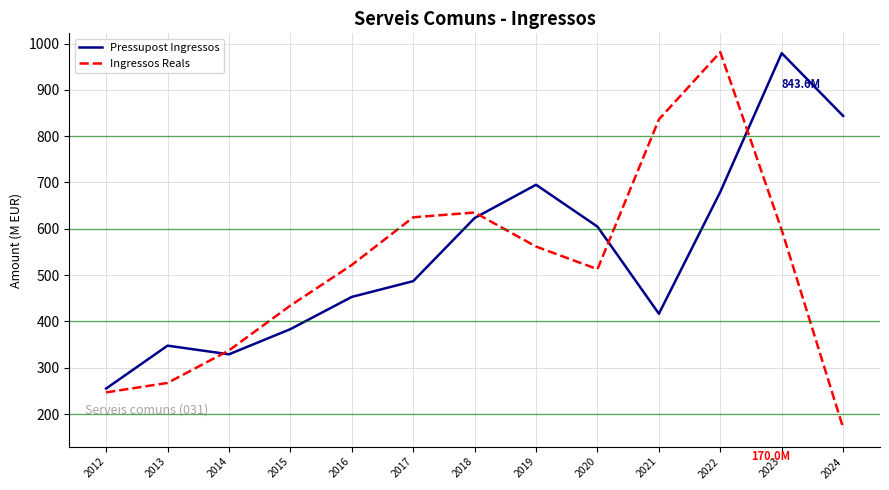

The Pressupost Ingressos series shows 979.1 at 2023. True or false?

True